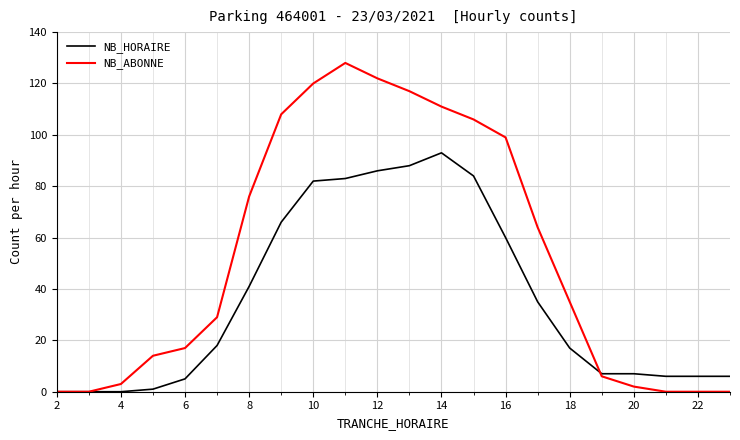

At how many categories does at least one series exceed 50?

10